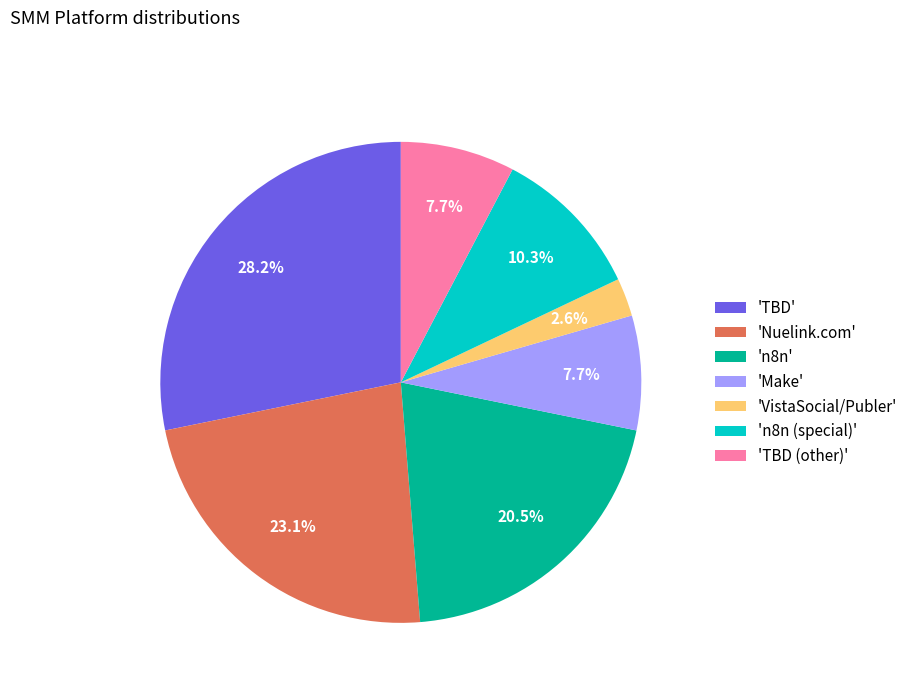

Between 'n8n' and 'Nuelink.com', which is larger?

'Nuelink.com'